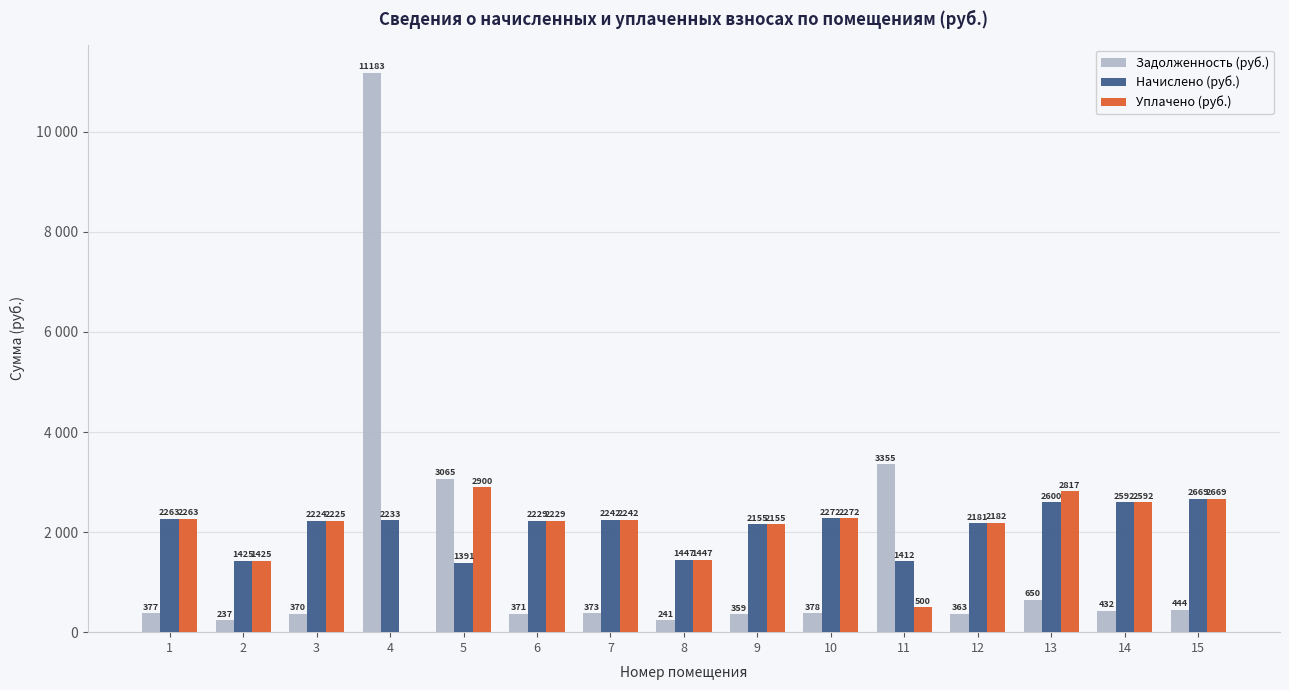

What is the difference between the maximum and minimum values in the Начислено (руб.) series?

1278.7